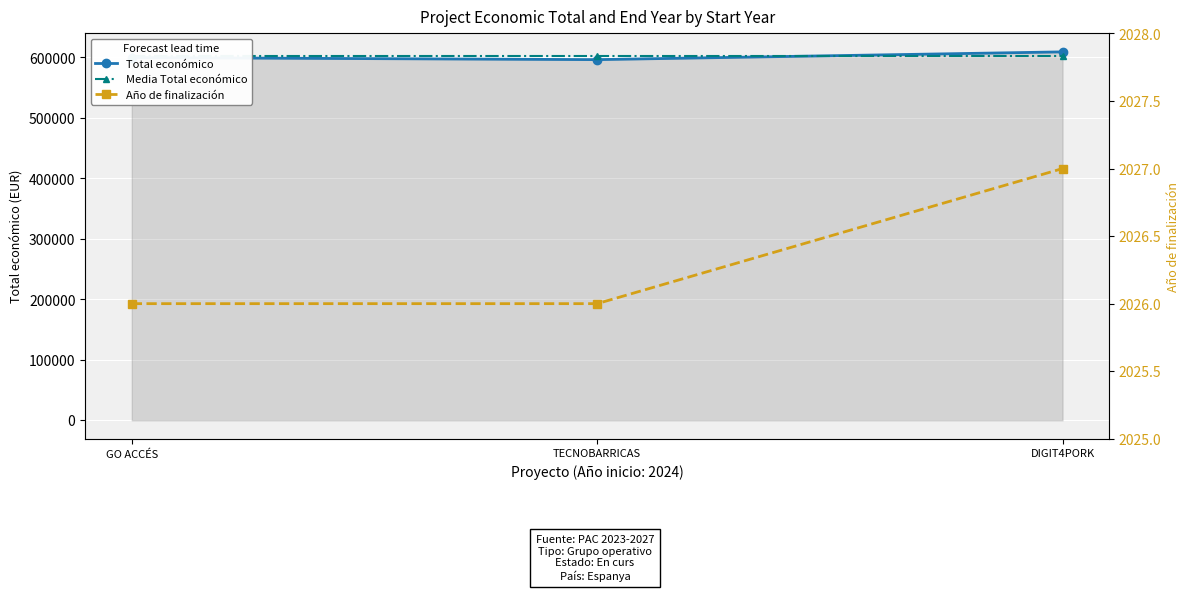

Between TECNOBARRICAS and DIGIT4PORK, which series saw the biggest shift?

Total económico